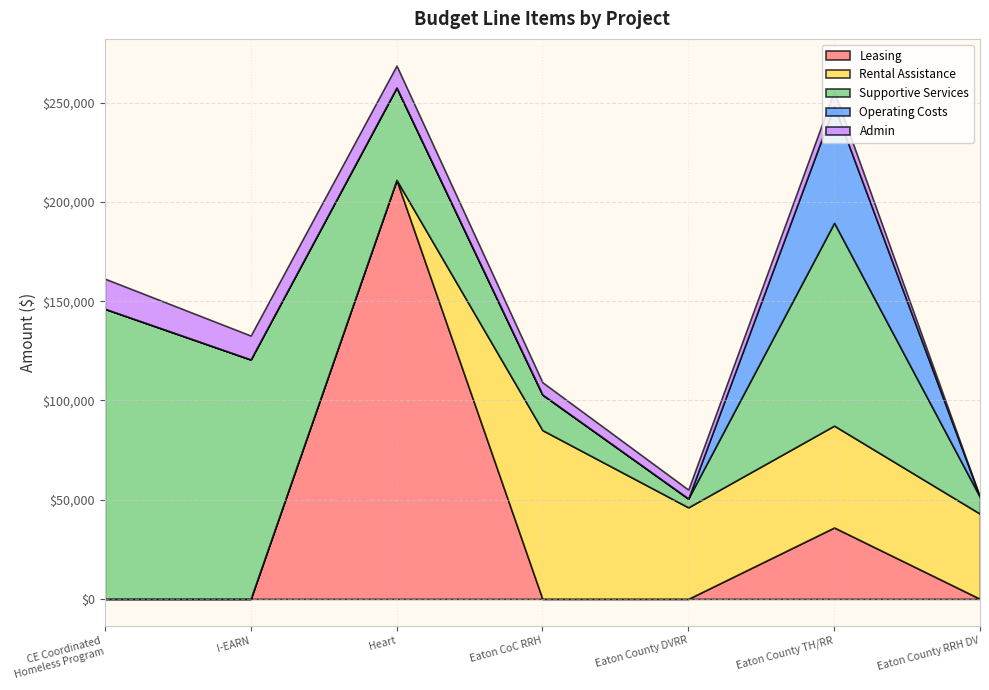

How many interior local valleys does the Admin series have?

1